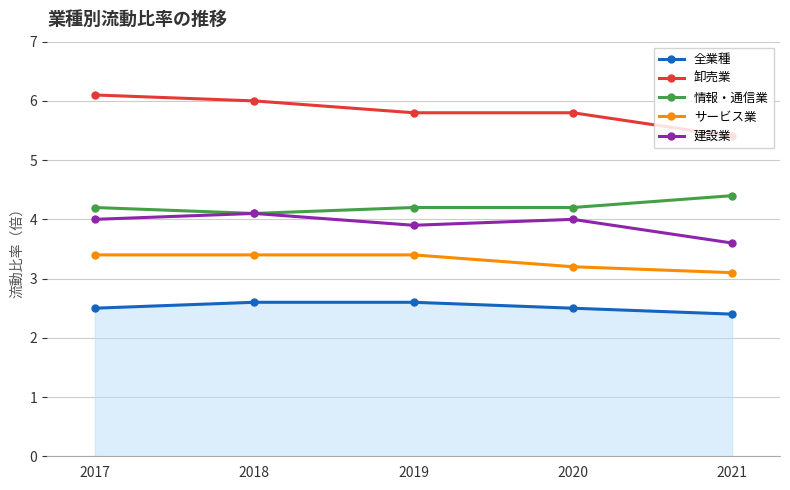

At how many categories does at least one series exceed 4?

5